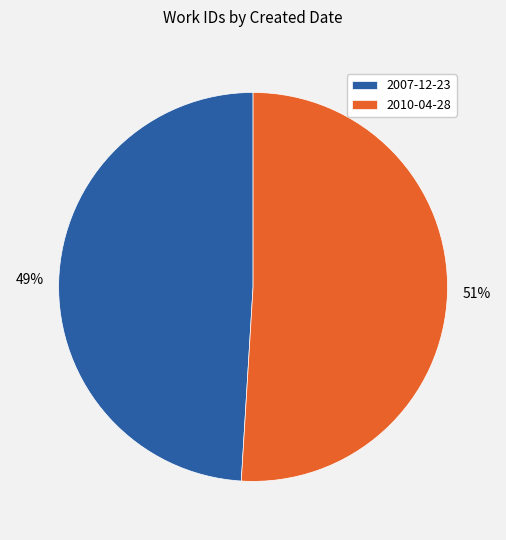

Which category has the biggest portion of the pie?

2010-04-28